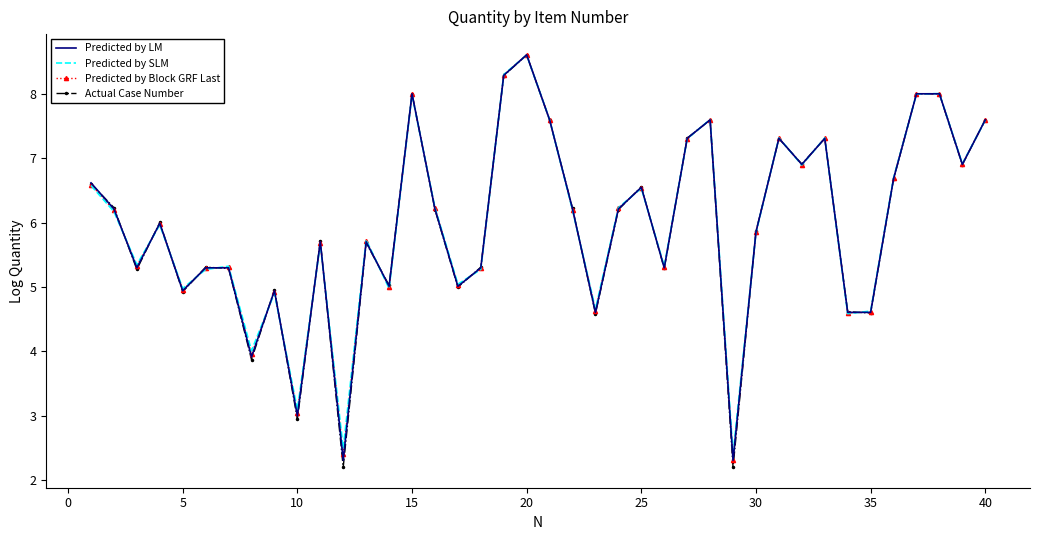

What is the highest value of the Actual Case Number series?

8.6